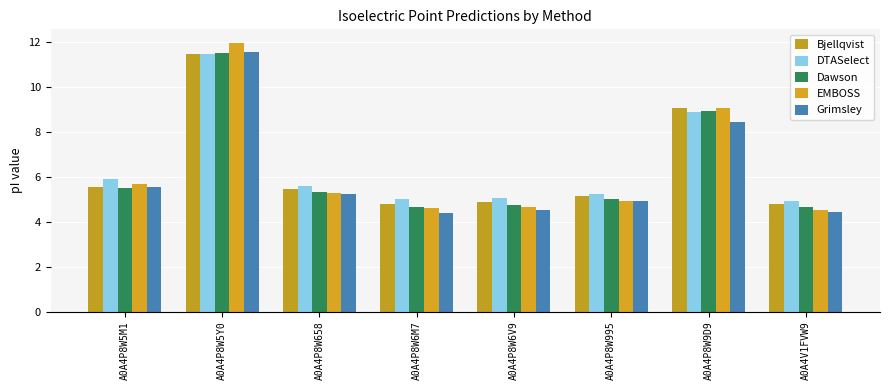

What is the difference between the Dawson values at A0A4P8W658 and A0A4P8W6M7?

0.7